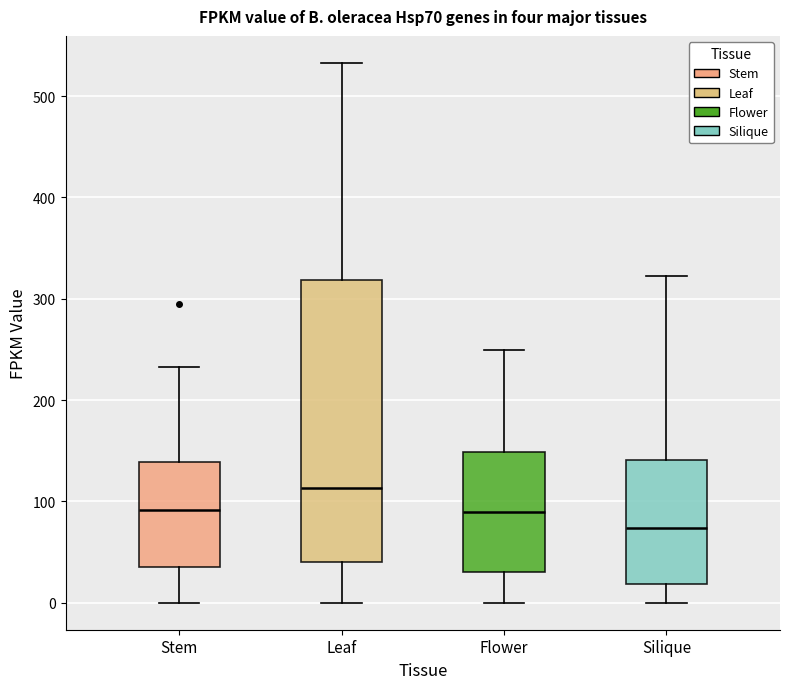

Which box's median line is the lowest?

Silique